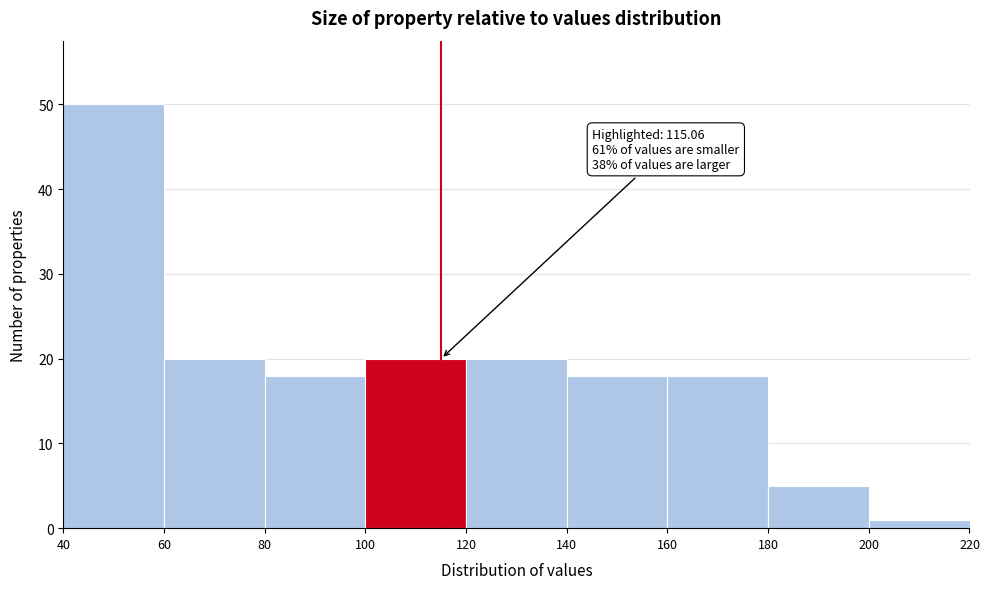

Which range on the x-axis has the tallest bar?

40 to 60